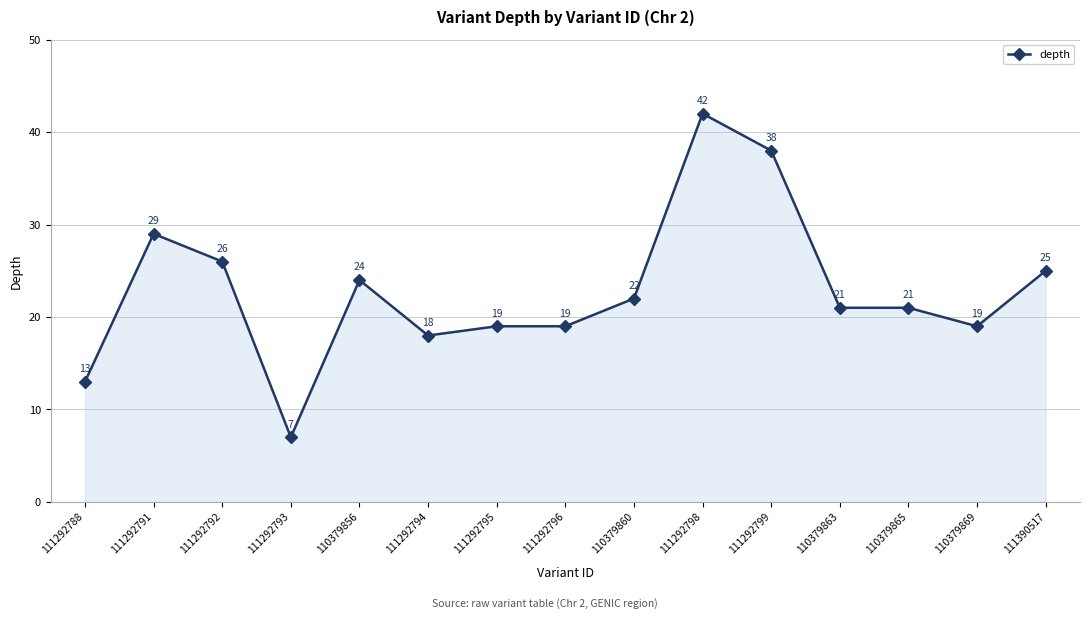

What is the change in value from 111292791 to 110379860?

-7